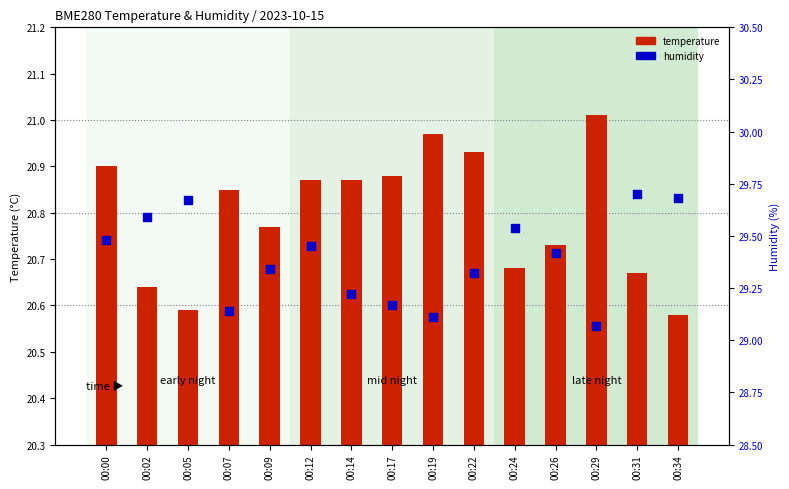

What are all the series names shown in the legend?

temperature, humidity